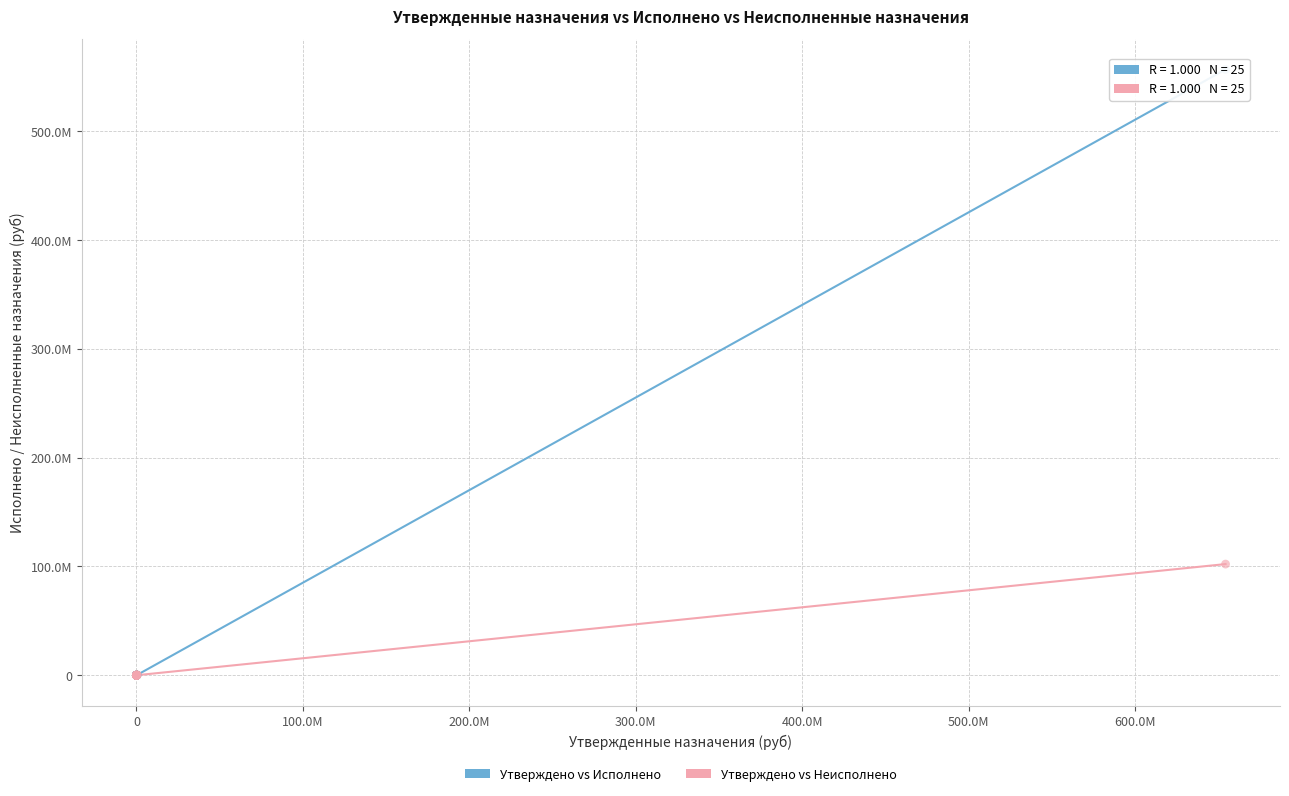

Which series has the largest Y range (max minus min)?

Утверждено vs Исполнено